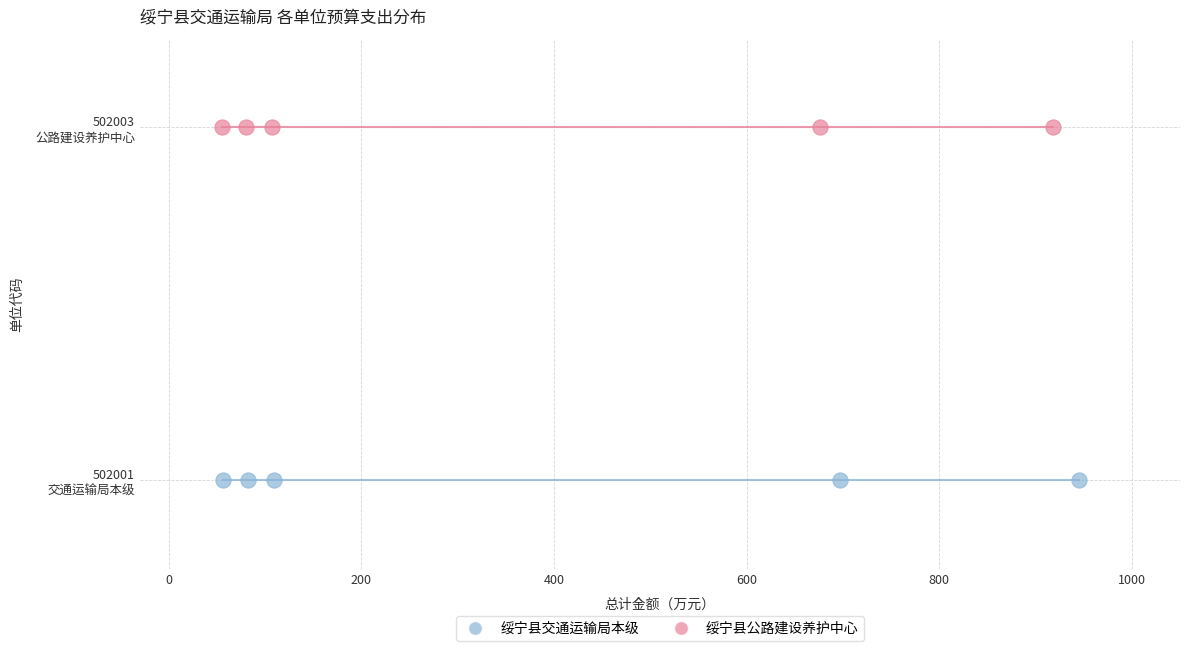

Which series reaches the minimum Y coordinate?

绥宁县交通运输局本级